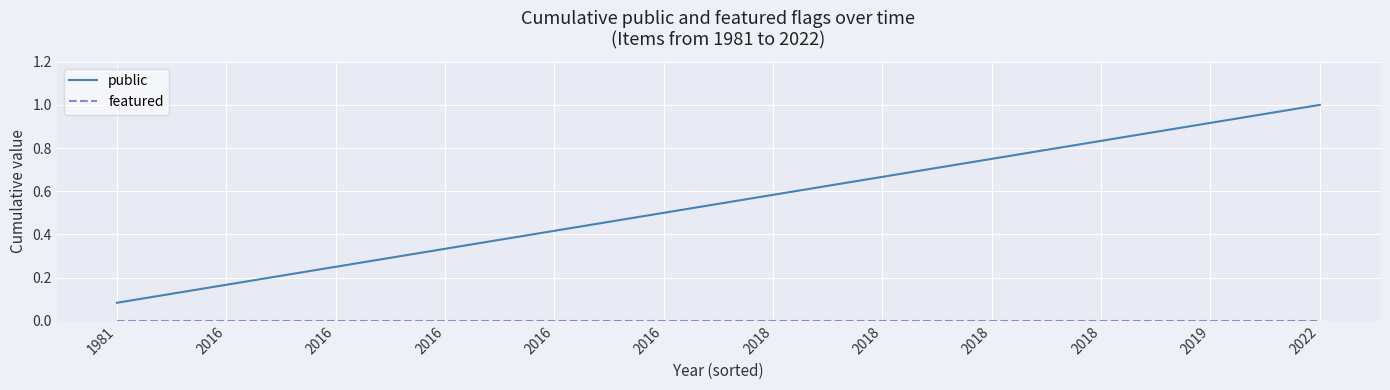

Between 2016 and 2022, which series saw the biggest shift?

public